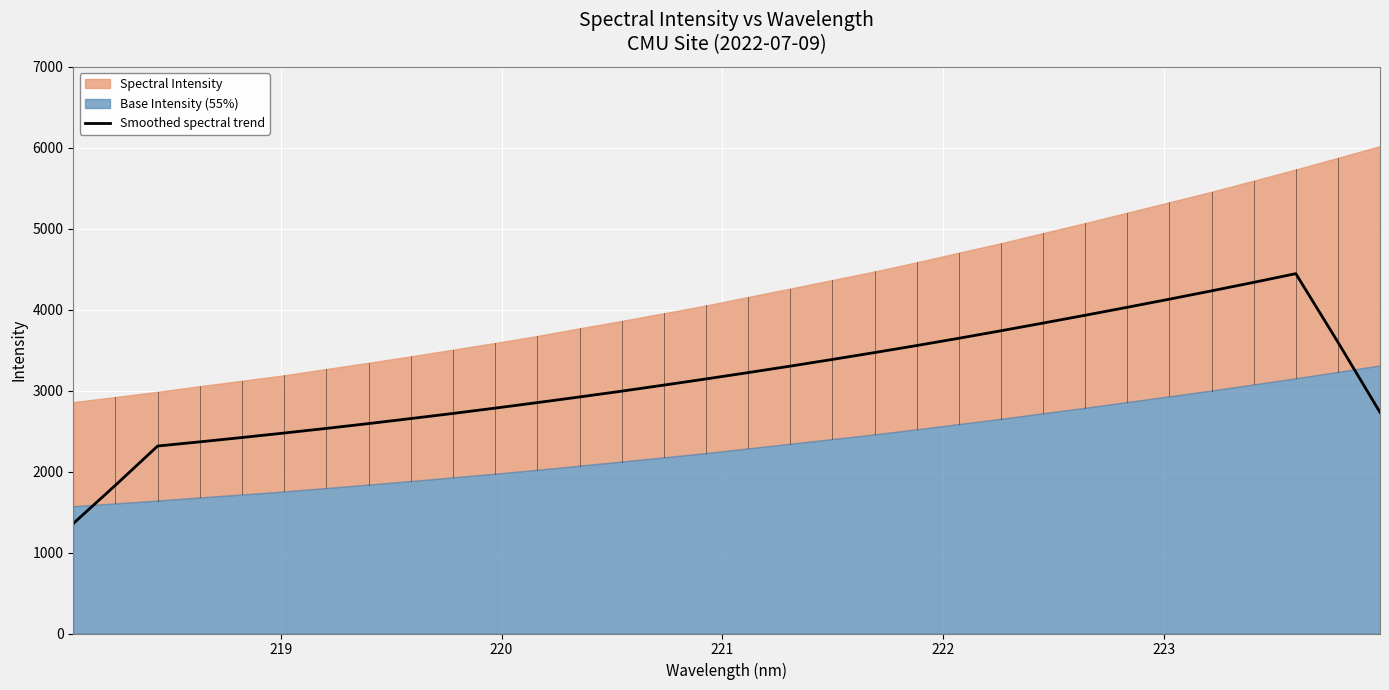

What is the minimum value for Smoothed spectral trend?

1358.7